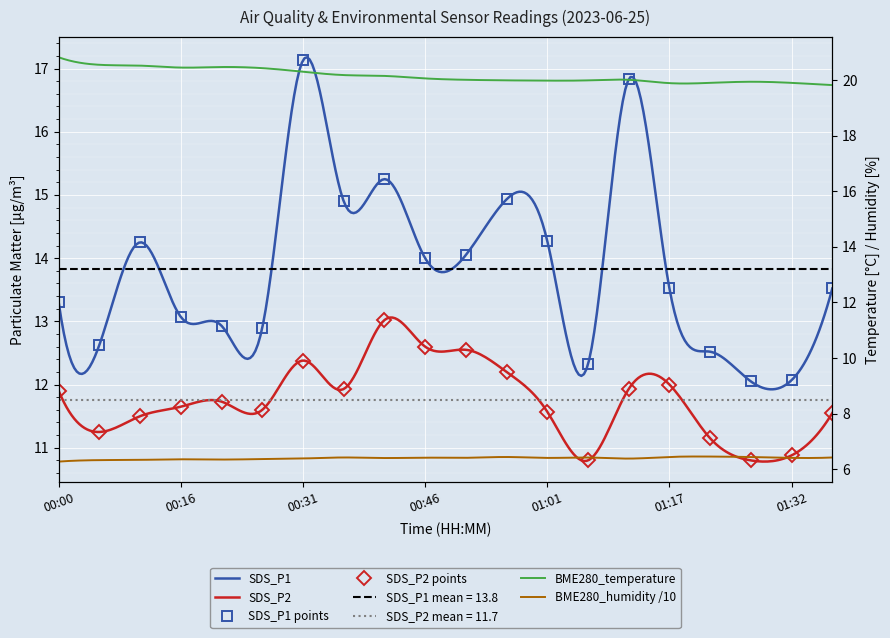

Which category has the lowest value in the SDS_P1 series?

01:27